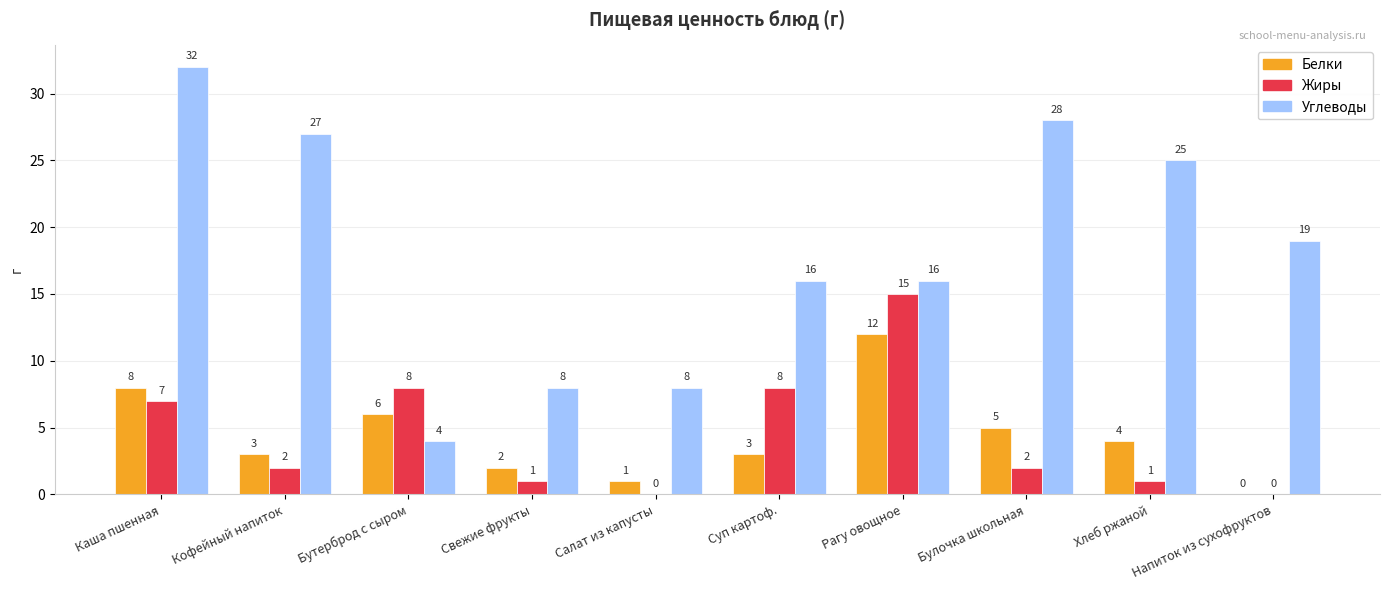

Reading left to right, what are all the values shown in this chart?

Белки: Каша пшенная=8	Кофейный напиток=3	Бутерброд с сыром=6	Свежие фрукты=2	Салат из капусты=1	Суп картоф.=3	Рагу овощное=12	Булочка школьная=5	Хлеб ржаной=4	Напиток из сухофруктов=0
Жиры: Каша пшенная=7	Кофейный напиток=2	Бутерброд с сыром=8	Свежие фрукты=1	Салат из капусты=0	Суп картоф.=8	Рагу овощное=15	Булочка школьная=2	Хлеб ржаной=1	Напиток из сухофруктов=0
Углеводы: Каша пшенная=32	Кофейный напиток=27	Бутерброд с сыром=4	Свежие фрукты=8	Салат из капусты=8	Суп картоф.=16	Рагу овощное=16	Булочка школьная=28	Хлеб ржаной=25	Напиток из сухофруктов=19